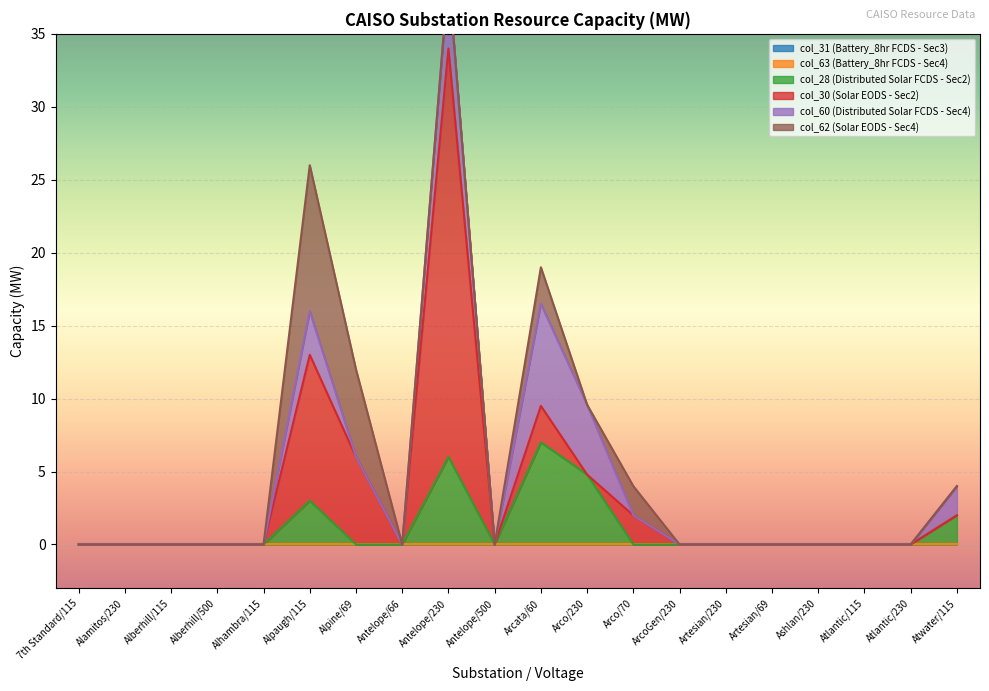

Reading left to right, extract all data points from this chart.

col_31 (Battery_8hr FCDS - Sec3): 7th Standard/115=0.0	Alamitos/230=0.0	Alberhill/115=0.0	Alberhill/500=0.0	Alhambra/115=0.0	Alpaugh/115=0.0	Alpine/69=0.0	Antelope/66=0.0	Antelope/230=0.0	Antelope/500=0.0	Arcata/60=0.0	Arco/230=0.0	Arco/70=0.0	ArcoGen/230=0.0	Artesian/230=0.0	Artesian/69=0.0	Ashlan/230=0.0	Atlantic/115=0.0	Atlantic/230=0.0	Atwater/115=0.0
col_63 (Battery_8hr FCDS - Sec4): 7th Standard/115=0.0	Alamitos/230=0.0	Alberhill/115=0.0	Alberhill/500=0.0	Alhambra/115=0.0	Alpaugh/115=0.0	Alpine/69=0.0	Antelope/66=0.0	Antelope/230=0.0	Antelope/500=0.0	Arcata/60=0.0	Arco/230=0.0	Arco/70=0.0	ArcoGen/230=0.0	Artesian/230=0.0	Artesian/69=0.0	Ashlan/230=0.0	Atlantic/115=0.0	Atlantic/230=0.0	Atwater/115=0.0
col_28 (Distributed Solar FCDS - Sec2): 7th Standard/115=0.0	Alamitos/230=0.0	Alberhill/115=0.0	Alberhill/500=0.0	Alhambra/115=0.0	Alpaugh/115=3.0	Alpine/69=0.0	Antelope/66=0.0	Antelope/230=6.0	Antelope/500=0.0	Arcata/60=7.0	Arco/230=4.8	Arco/70=0.0	ArcoGen/230=0.0	Artesian/230=0.0	Artesian/69=0.0	Ashlan/230=0.0	Atlantic/115=0.0	Atlantic/230=0.0	Atwater/115=2.0
col_30 (Solar EODS - Sec2): 7th Standard/115=0.0	Alamitos/230=0.0	Alberhill/115=0.0	Alberhill/500=0.0	Alhambra/115=0.0	Alpaugh/115=10.0	Alpine/69=6.0	Antelope/66=0.0	Antelope/230=28.0	Antelope/500=0.0	Arcata/60=2.5	Arco/230=0.0	Arco/70=2.0	ArcoGen/230=0.0	Artesian/230=0.0	Artesian/69=0.0	Ashlan/230=0.0	Atlantic/115=0.0	Atlantic/230=0.0	Atwater/115=0.0
col_60 (Distributed Solar FCDS - Sec4): 7th Standard/115=0.0	Alamitos/230=0.0	Alberhill/115=0.0	Alberhill/500=0.0	Alhambra/115=0.0	Alpaugh/115=3.0	Alpine/69=0.0	Antelope/66=0.0	Antelope/230=5.0	Antelope/500=0.0	Arcata/60=7.0	Arco/230=4.8	Arco/70=0.0	ArcoGen/230=0.0	Artesian/230=0.0	Artesian/69=0.0	Ashlan/230=0.0	Atlantic/115=0.0	Atlantic/230=0.0	Atwater/115=2.0
col_62 (Solar EODS - Sec4): 7th Standard/115=0.0	Alamitos/230=0.0	Alberhill/115=0.0	Alberhill/500=0.0	Alhambra/115=0.0	Alpaugh/115=10.0	Alpine/69=6.0	Antelope/66=0.0	Antelope/230=0.0	Antelope/500=0.0	Arcata/60=2.5	Arco/230=0.0	Arco/70=2.0	ArcoGen/230=0.0	Artesian/230=0.0	Artesian/69=0.0	Ashlan/230=0.0	Atlantic/115=0.0	Atlantic/230=0.0	Atwater/115=0.0